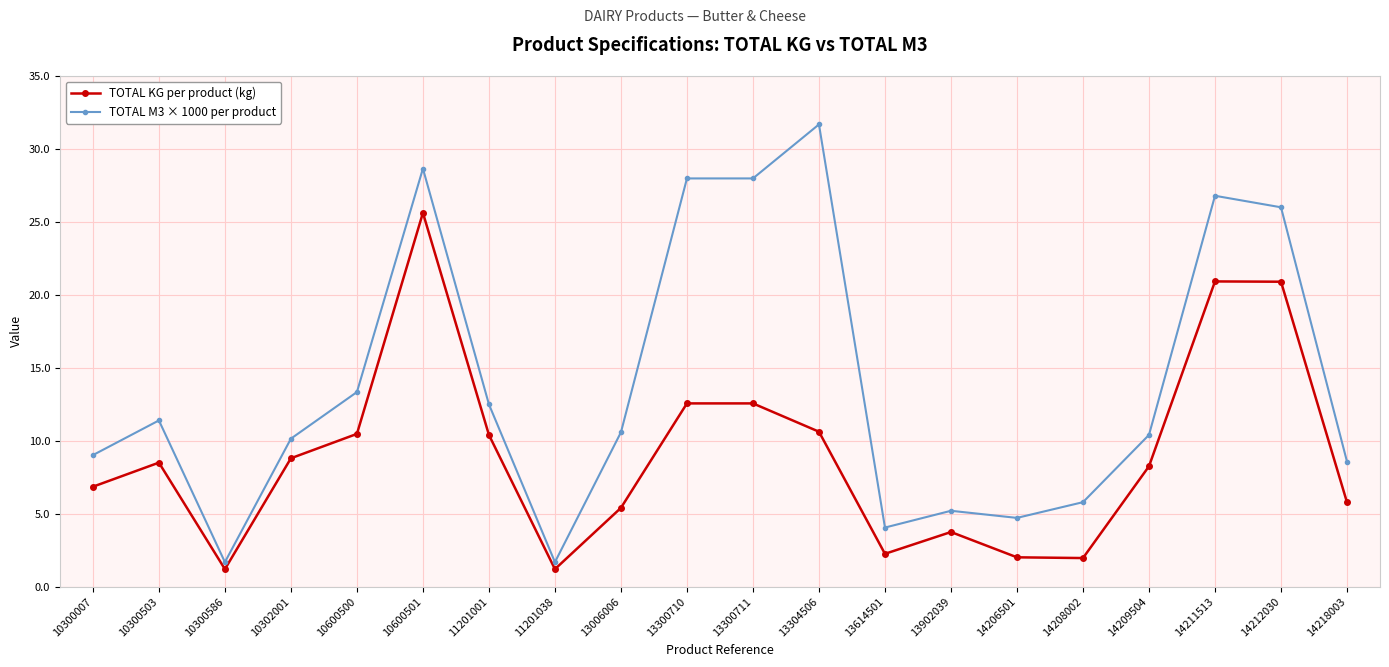

What is the greatest value displayed?

31.7